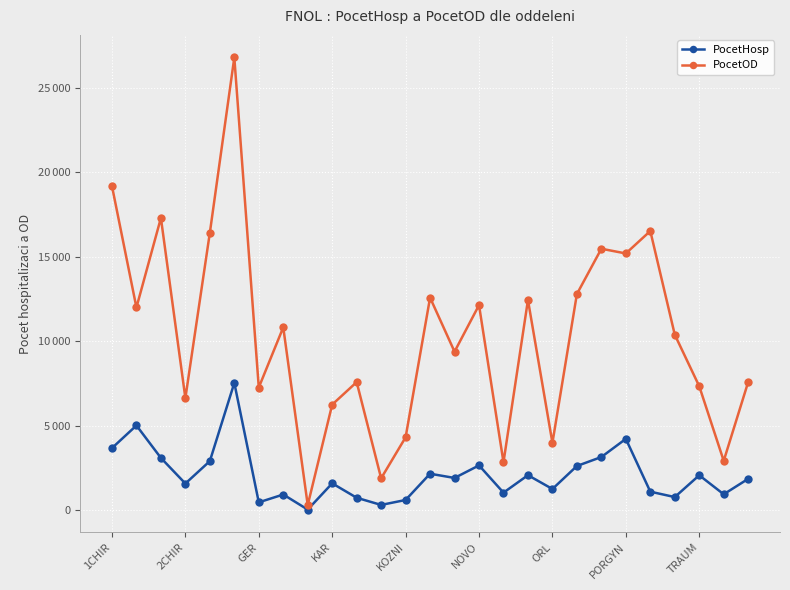

Which series has the largest range (max minus min)?

PocetOD